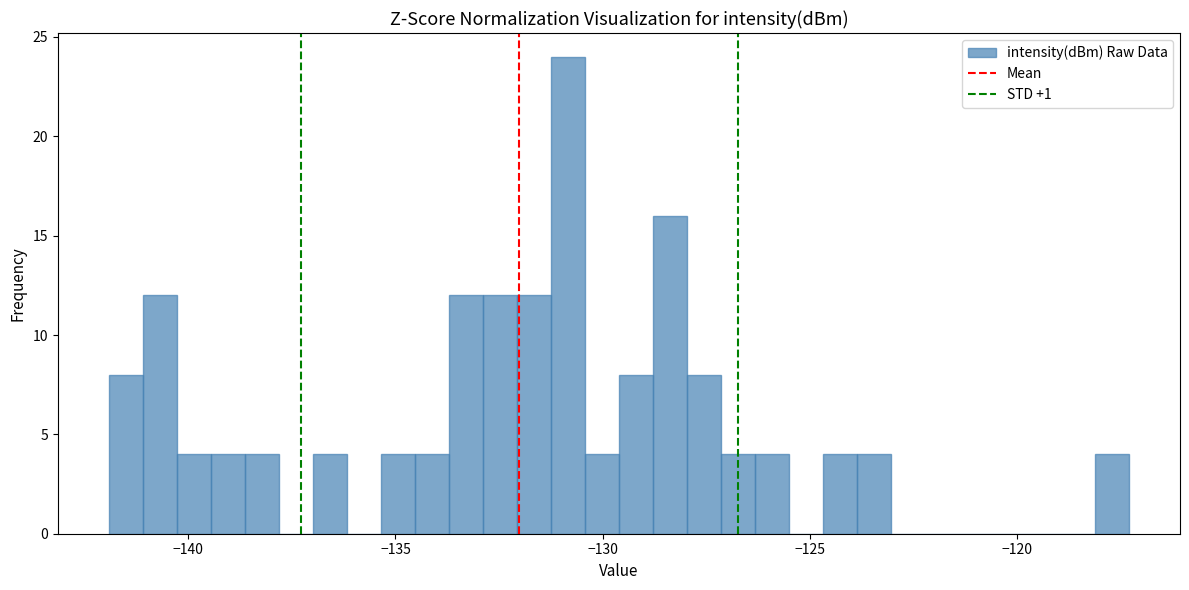

Read against the x-axis, roughly where is the centre of the tallest bar?

-131.0